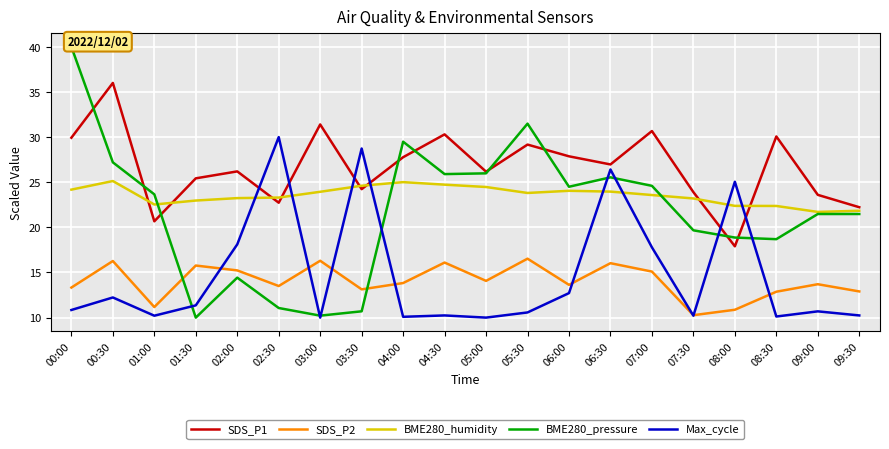

Reading left to right, transcribe all the data shown in this chart.

SDS_P1: 29.9	36.0	20.7	25.4	26.2	22.7	31.4	24.2	27.8	30.3	26.2	29.2	27.9	27.0	30.7	23.9	17.9	30.1	23.6	22.2
SDS_P2: 13.3	16.3	11.2	15.8	15.2	13.5	16.3	13.1	13.8	16.1	14.1	16.5	13.6	16.0	15.1	10.3	10.9	12.9	13.7	12.9
BME280_humidity: 24.2	25.1	22.5	23.0	23.2	23.3	23.9	24.6	25.0	24.7	24.5	23.8	24.0	24.0	23.6	23.2	22.4	22.4	21.7	21.8
BME280_pressure: 40.0	27.2	23.7	10.0	14.4	11.1	10.2	10.7	29.5	25.9	26.0	31.5	24.5	25.5	24.6	19.7	18.9	18.7	21.5	21.5
Max_cycle: 10.8	12.2	10.2	11.4	18.1	30.0	10.0	28.7	10.1	10.2	10.0	10.6	12.7	26.4	17.8	10.2	25.1	10.1	10.7	10.2